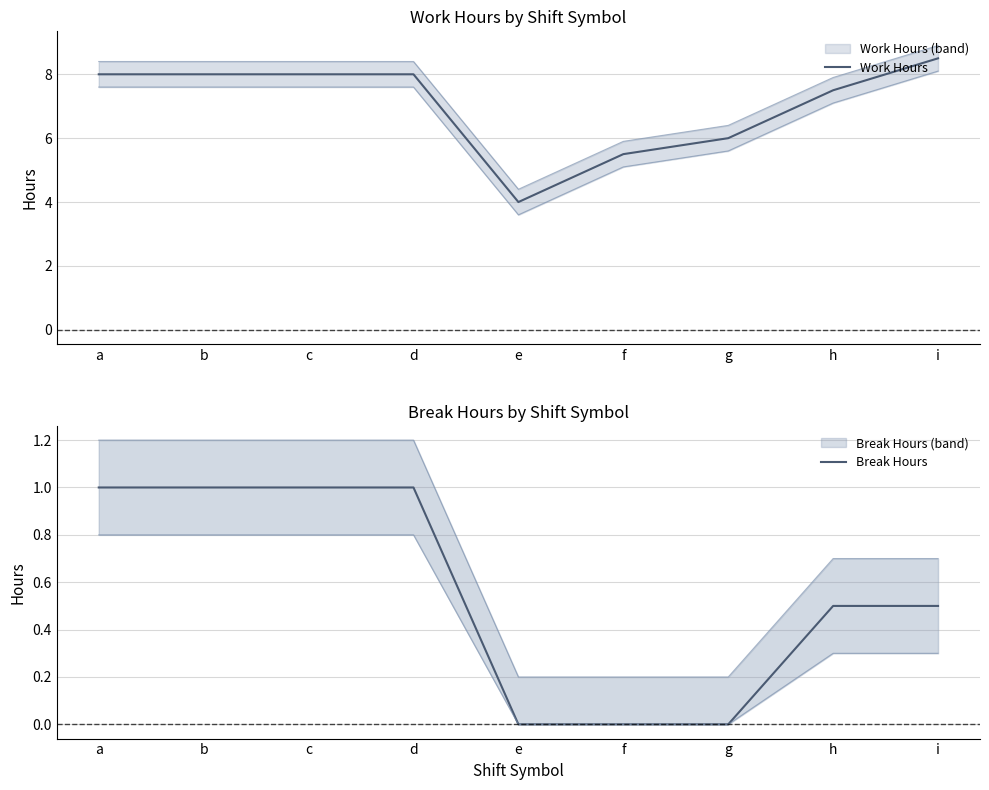

What is the difference between the maximum and minimum values in the Work Hours series?

4.5